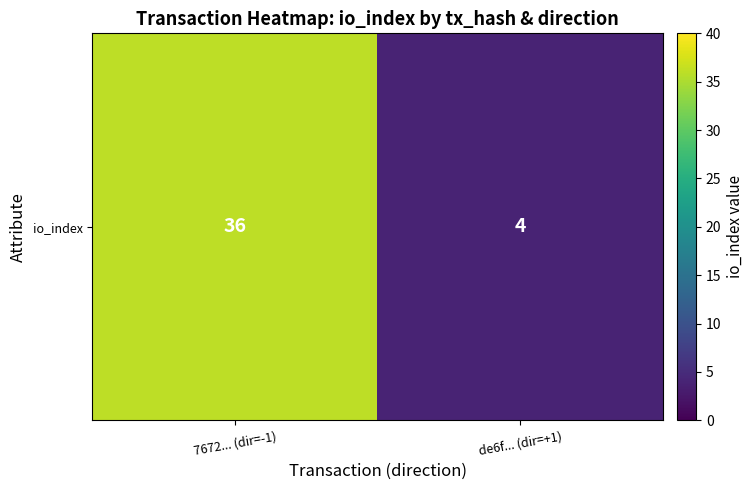

Is it true that the value at 7672... (dir=-1) is 36?

True